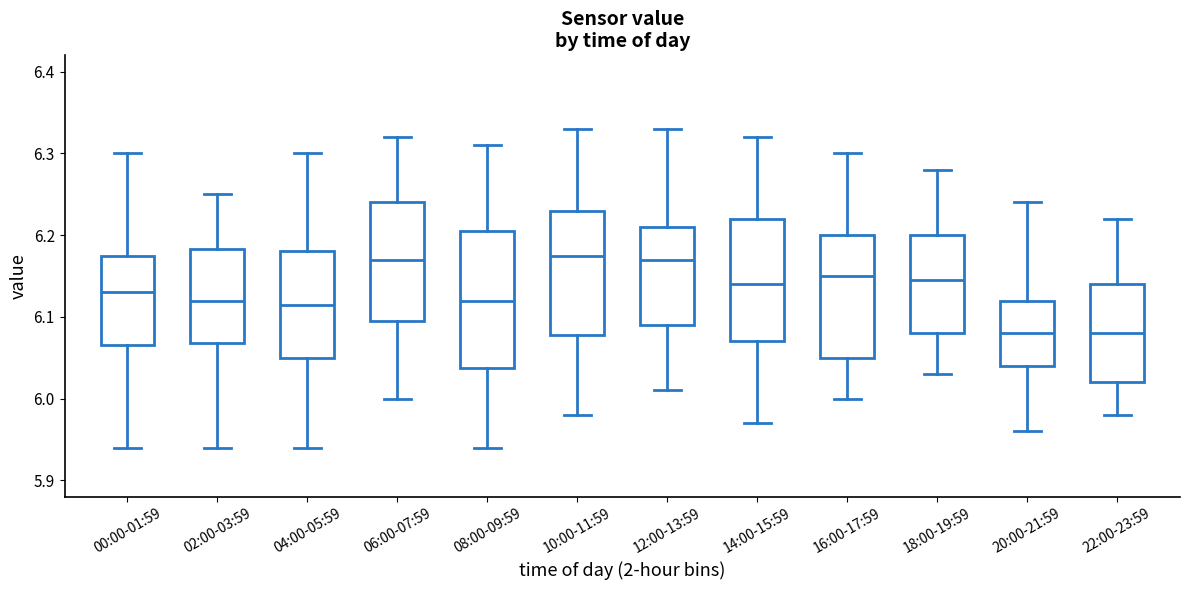

Which box is the tallest, from its lower edge to its upper edge?

08:00-09:59